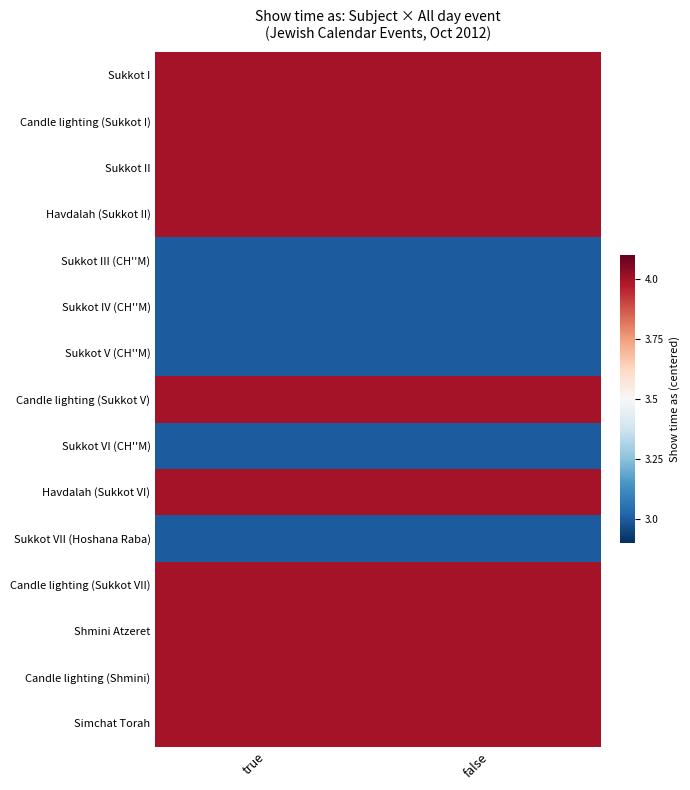

Reading right to left, extract all data points from this chart.

Sukkot I: false=0.5	true=0.5
Candle lighting (Sukkot I): false=0.5	true=0.5
Sukkot II: false=0.5	true=0.5
Havdalah (Sukkot II): false=0.5	true=0.5
Sukkot III (CH''M): false=-0.5	true=-0.5
Sukkot IV (CH''M): false=-0.5	true=-0.5
Sukkot V (CH''M): false=-0.5	true=-0.5
Candle lighting (Sukkot V): false=0.5	true=0.5
Sukkot VI (CH''M): false=-0.5	true=-0.5
Havdalah (Sukkot VI): false=0.5	true=0.5
Sukkot VII (Hoshana Raba): false=-0.5	true=-0.5
Candle lighting (Sukkot VII): false=0.5	true=0.5
Shmini Atzeret: false=0.5	true=0.5
Candle lighting (Shmini): false=0.5	true=0.5
Simchat Torah: false=0.5	true=0.5